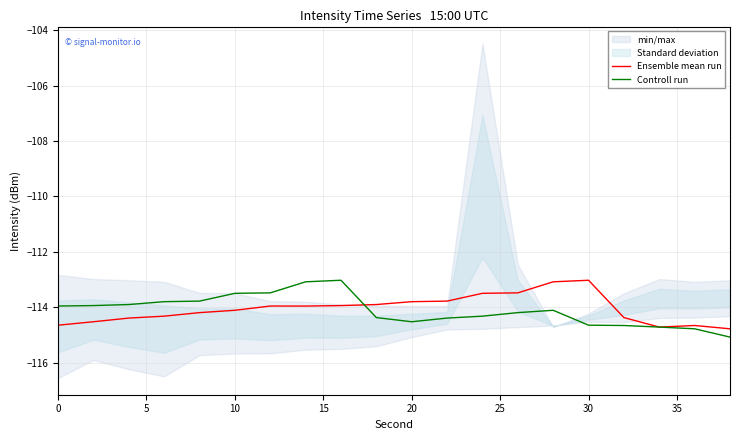

The Controll run series shows -28.5 at 10. True or false?

False